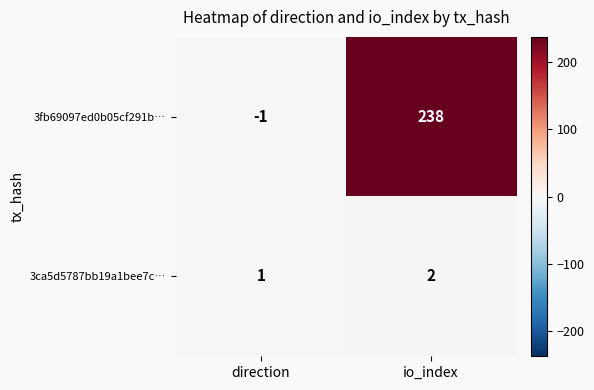

How many categories are shown in the chart?

2